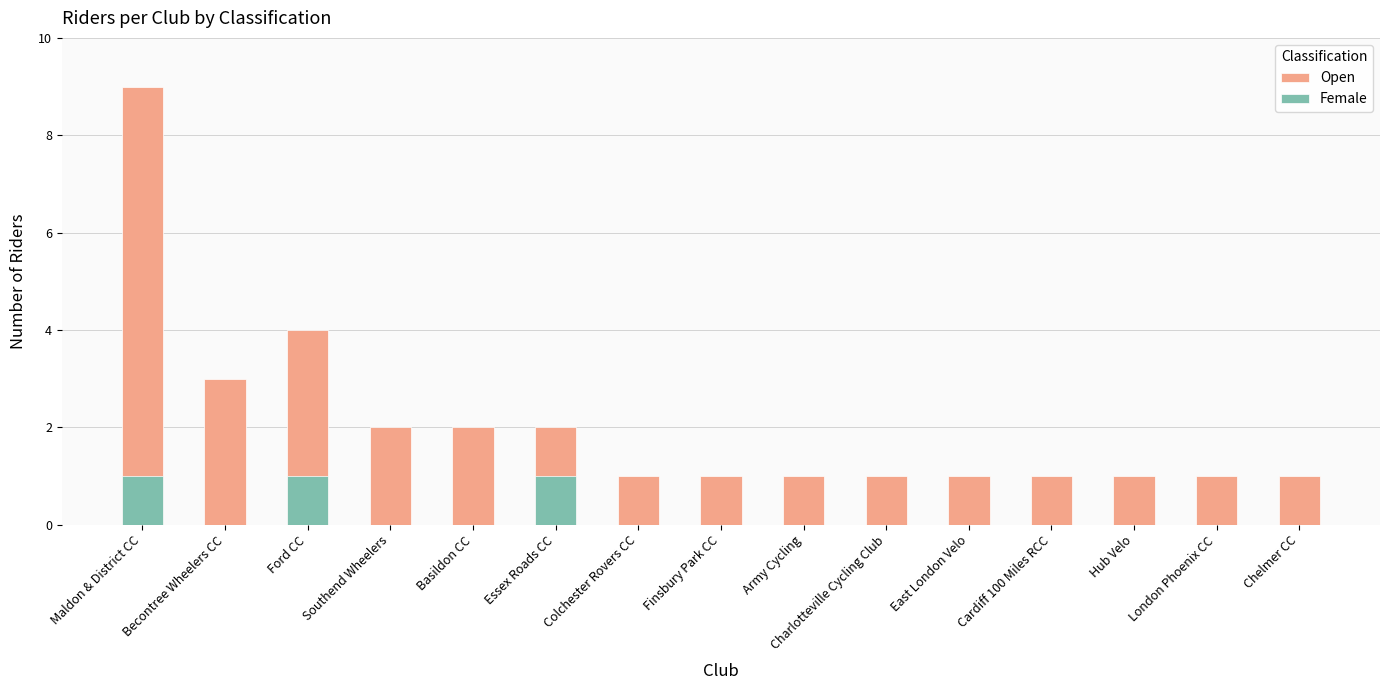

Which has a higher value, Colchester Rovers CC or Maldon & District CC?

Maldon & District CC